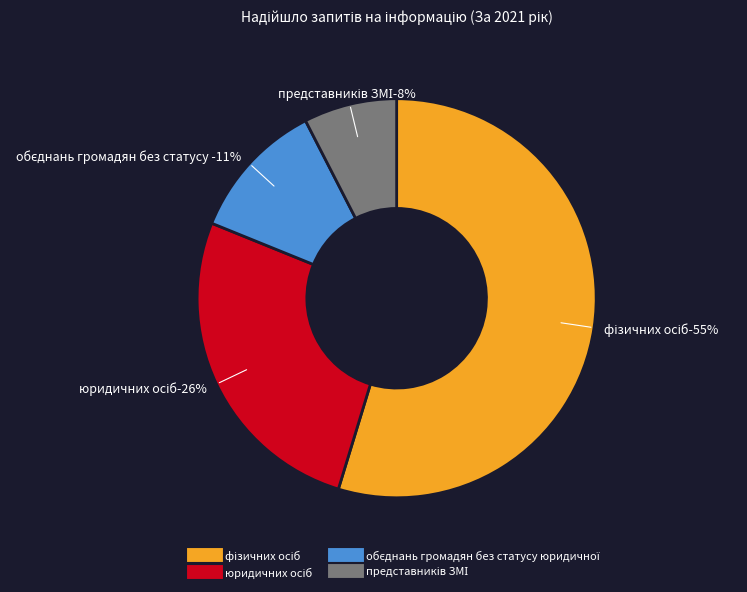

Between обєднань громадян без статусу юридичної and фізичних осіб, which is larger?

фізичних осіб